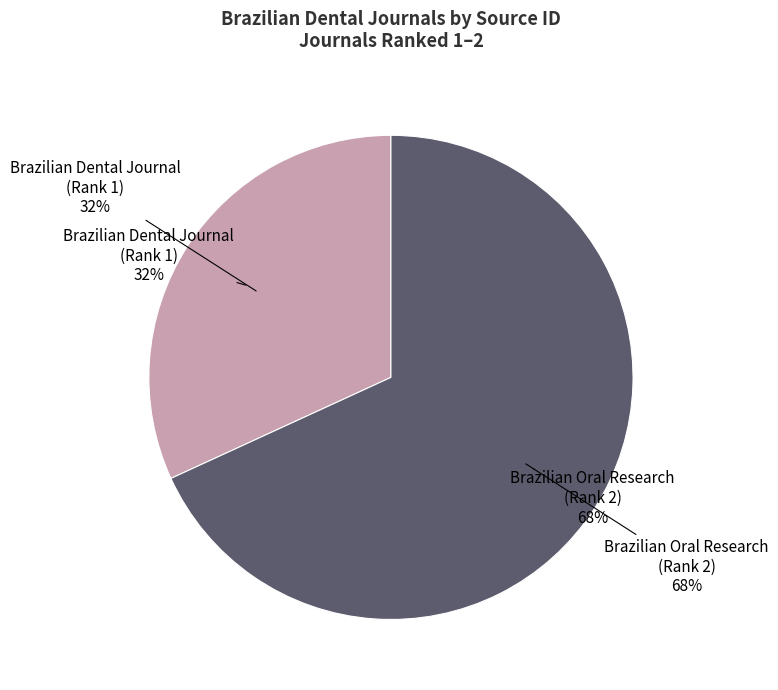

What is the change in value from Brazilian Dental Journal
(Rank 1) to Brazilian Oral Research
(Rank 2)?

+27771